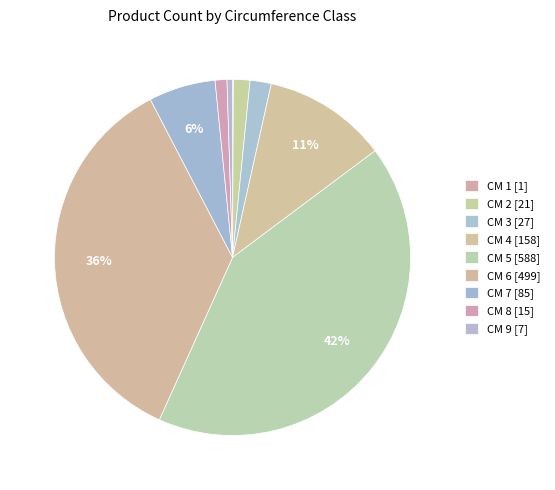

To the nearest percent, what is the difference between the largest and smallest slice percentages?

42%